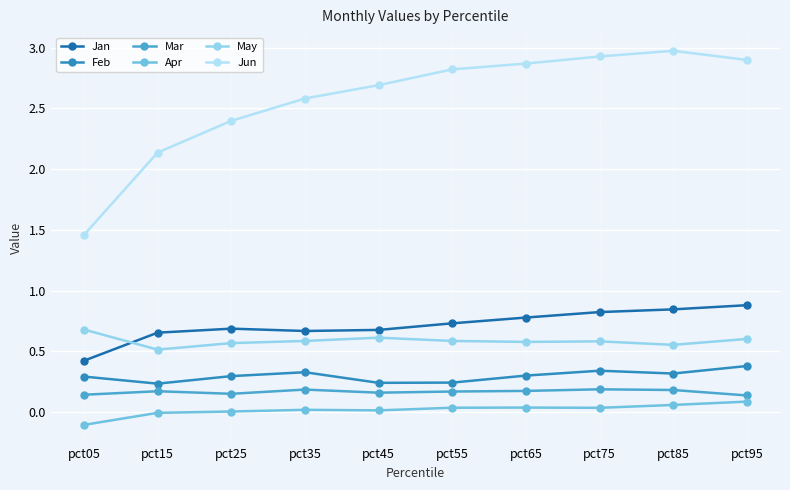

How many distinct data groups are displayed?

6